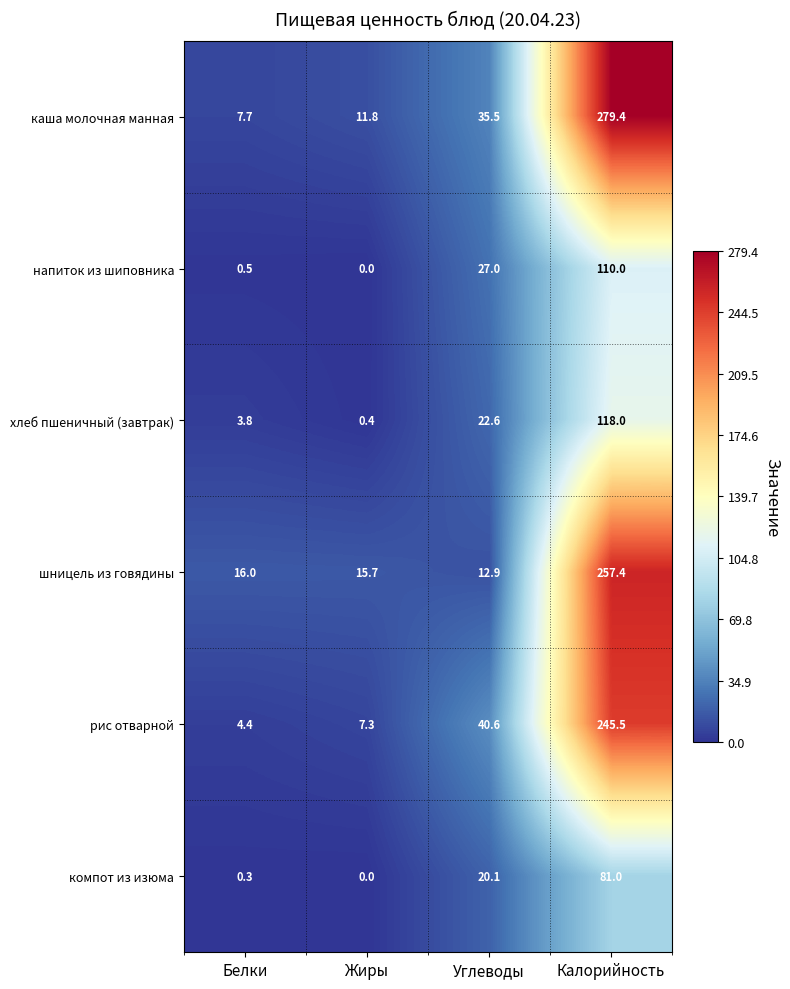

How many series are shown in this chart?

6